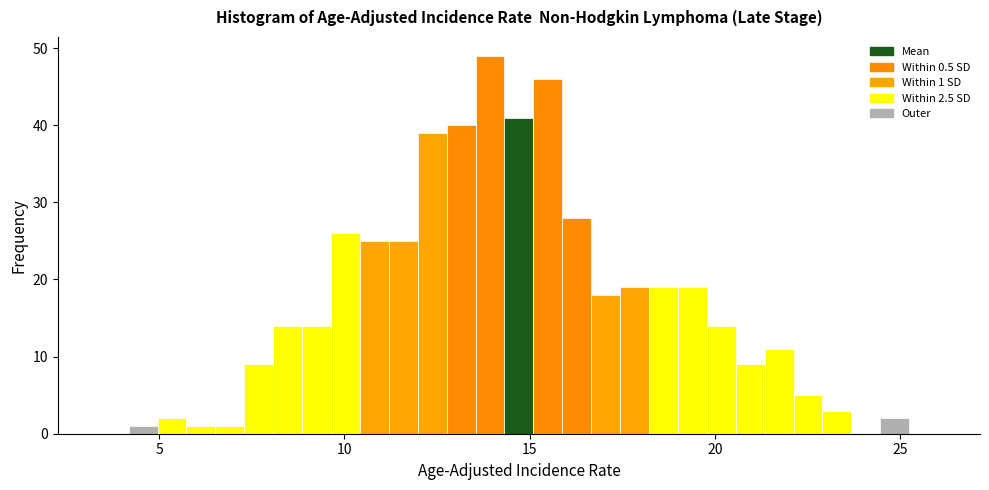

Read against the x-axis, roughly where is the centre of the tallest bar?

14.0